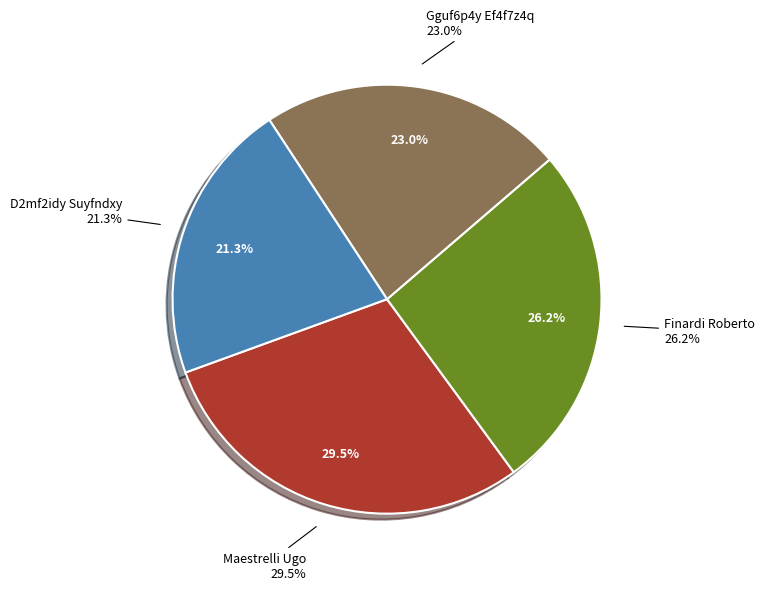

Does Gguf6p4y Ef4f7z4q account for over 50% of the chart?

No